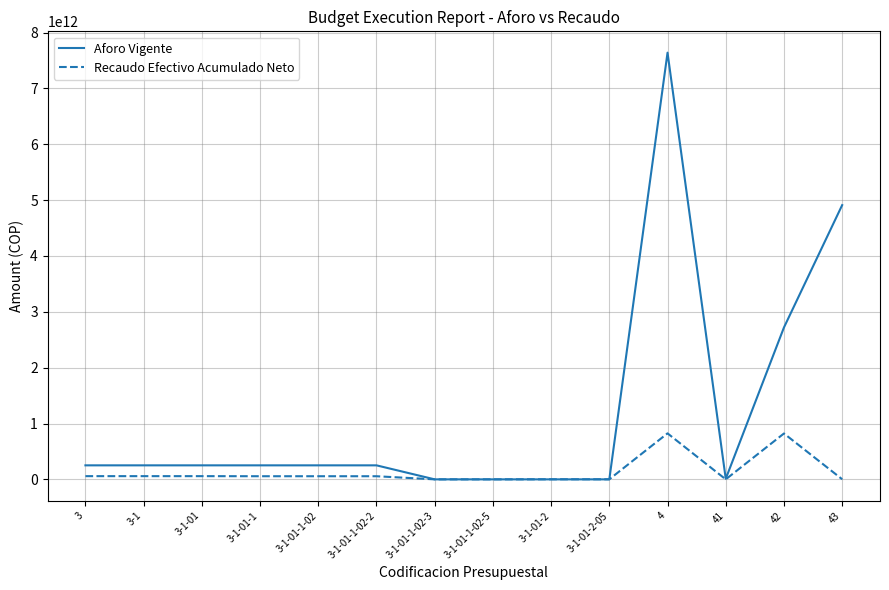

Is the value of Recaudo Efectivo Acumulado Neto at 41 greater than the value of Aforo Vigente at 3-1-01-1-02-2?

No